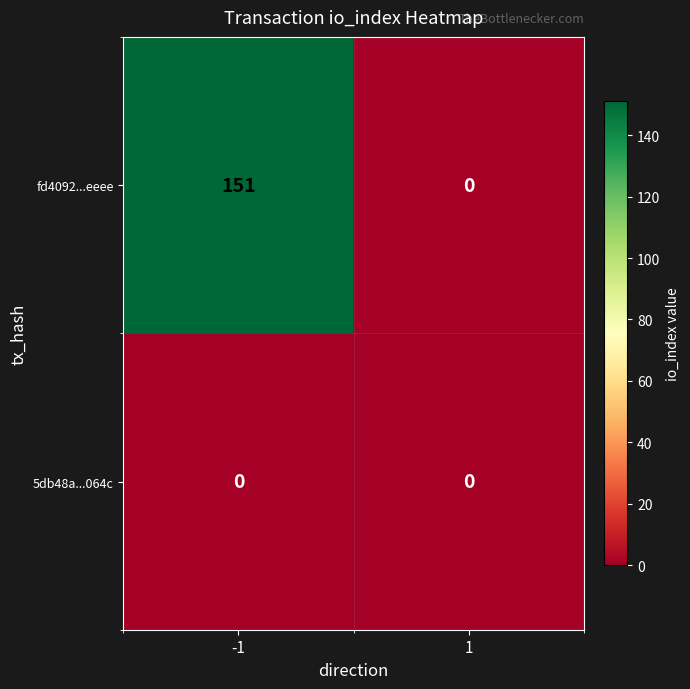

The value of 5db48a...064c at -1 is 0. True or false?

True